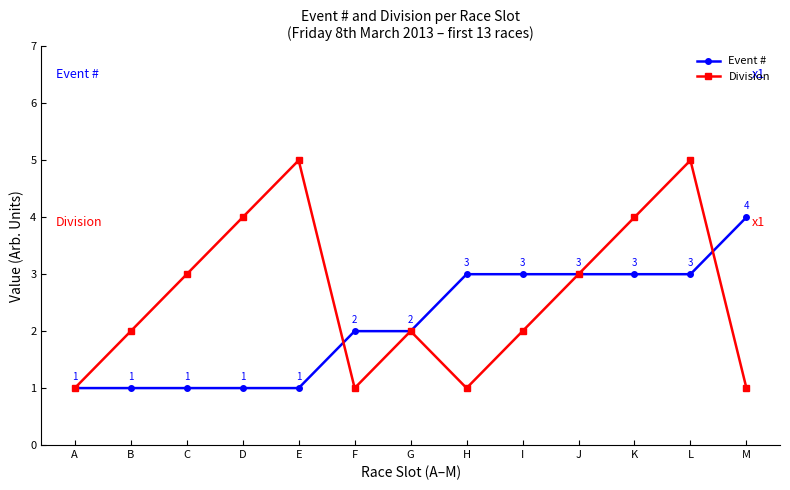

The Division series shows 5 at E. True or false?

True